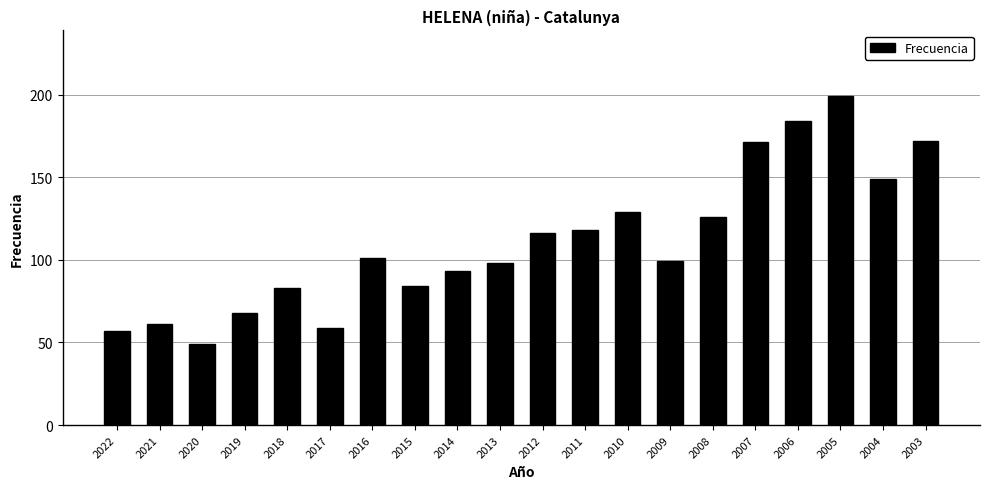

Read the value at 2021.

61